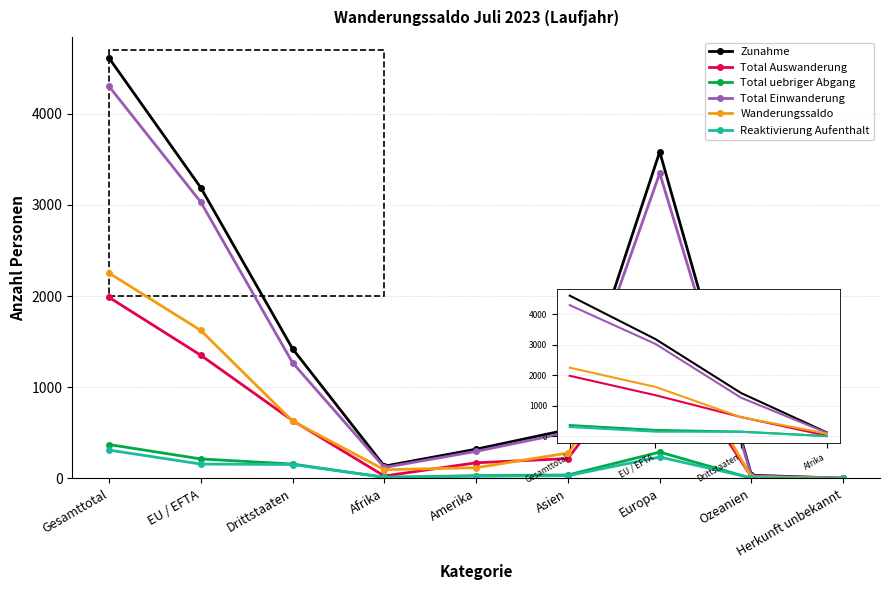

What is the sum of the Zunahme values at Ozeanien and EU / EFTA?

3223